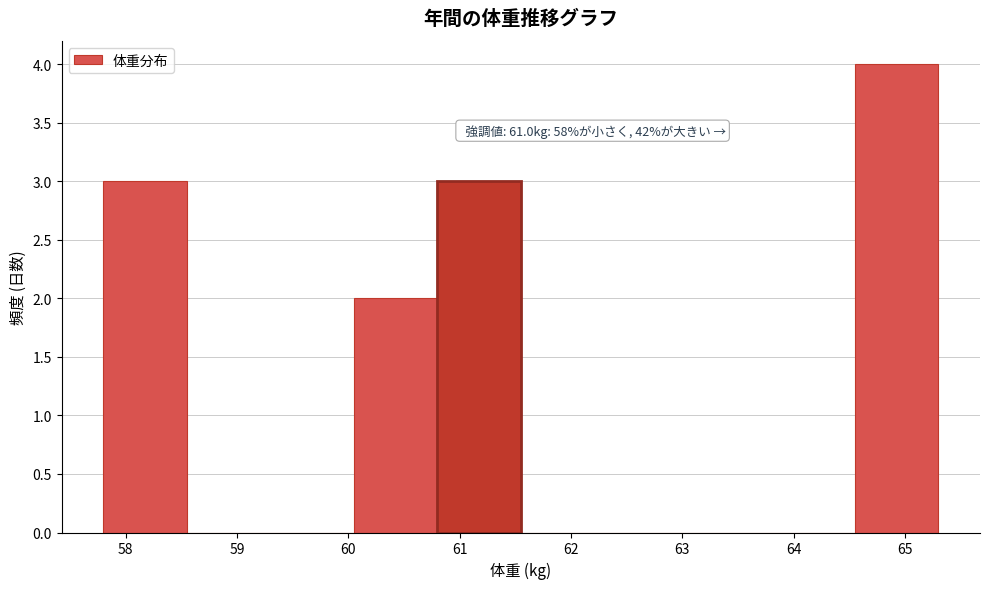

Which range on the x-axis has the tallest bar?

64.55 to 65.30